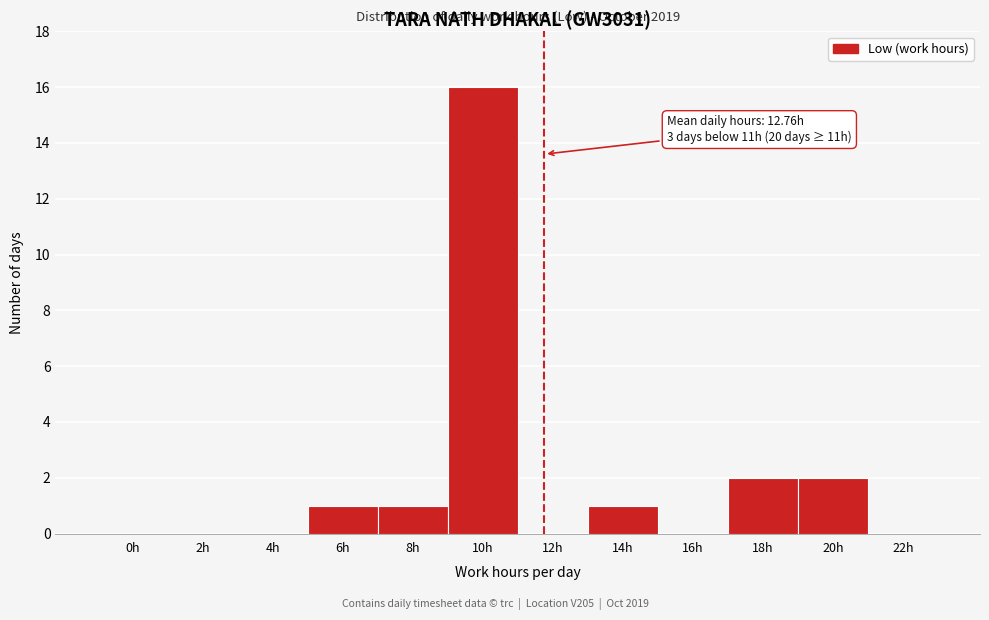

Reading left to right, transcribe all the data shown in this chart.

0h=0	2h=0	4h=0	6h=1	8h=1	10h=16	12h=0	14h=1	16h=0	18h=2	20h=2	22h=0